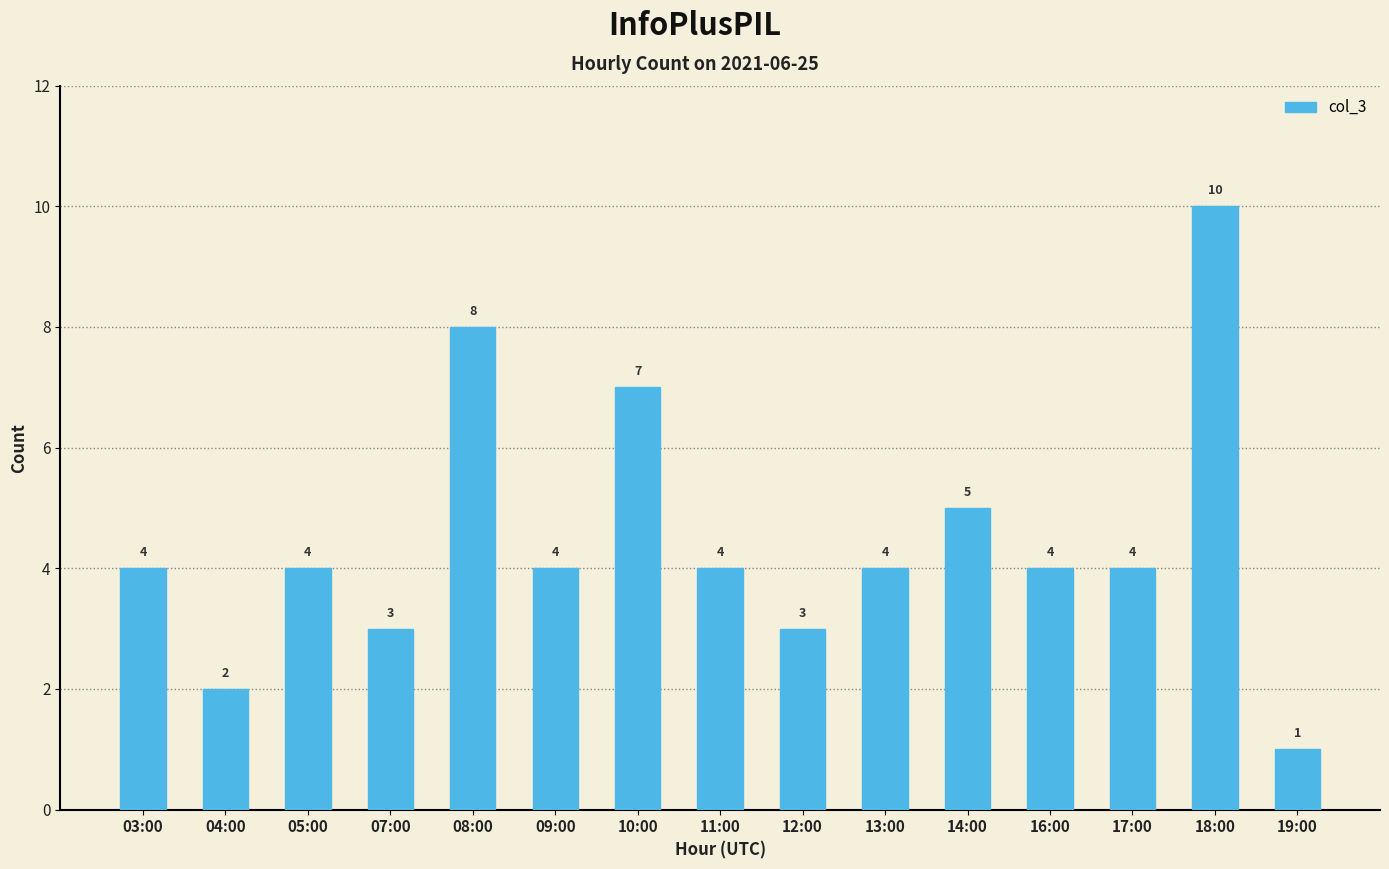

At which label is the value closest to 5?

14:00